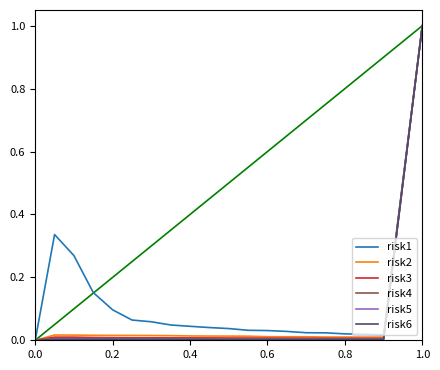

Which series has the largest total across all categories?

risk1